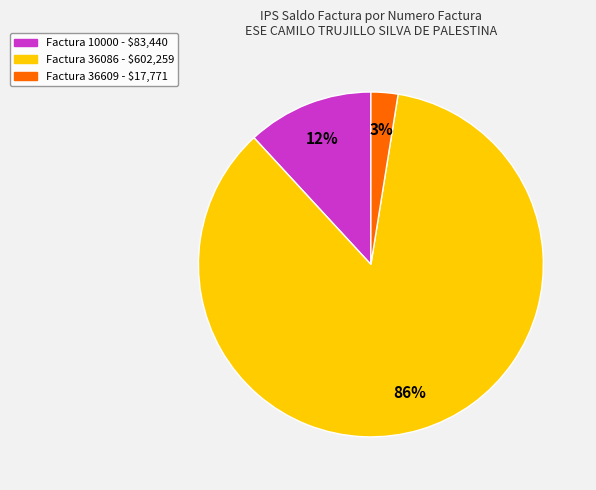

Count the number of slices in the pie.

3